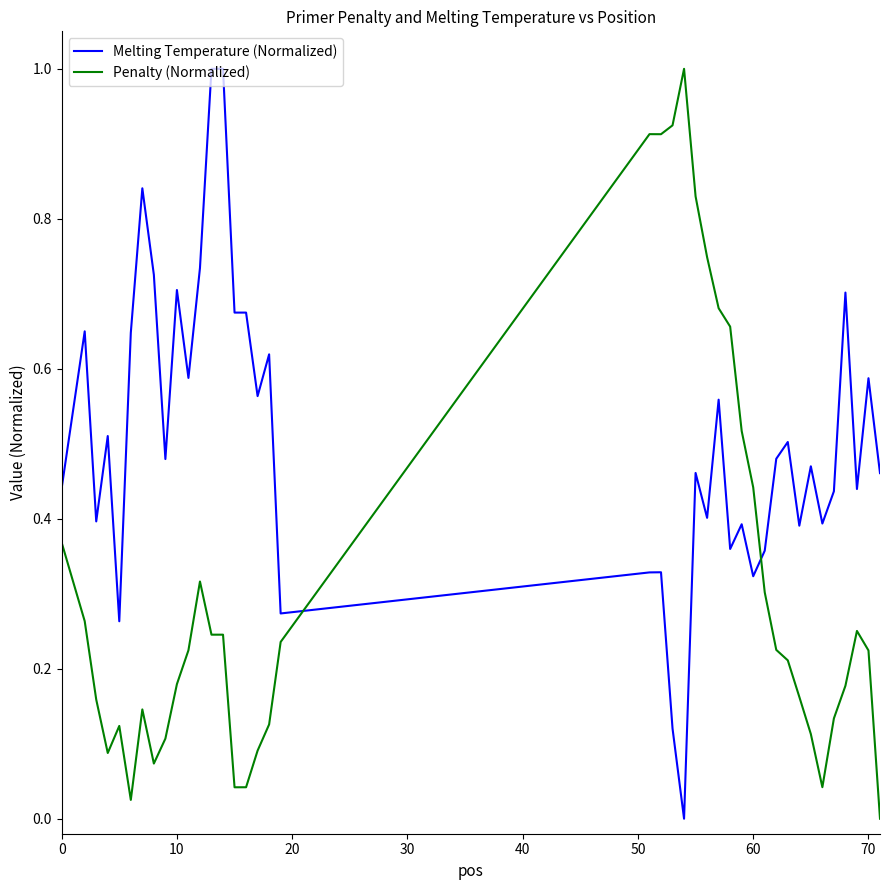

What is the difference between the maximum and minimum values in the Melting Temperature (Normalized) series?

1.0